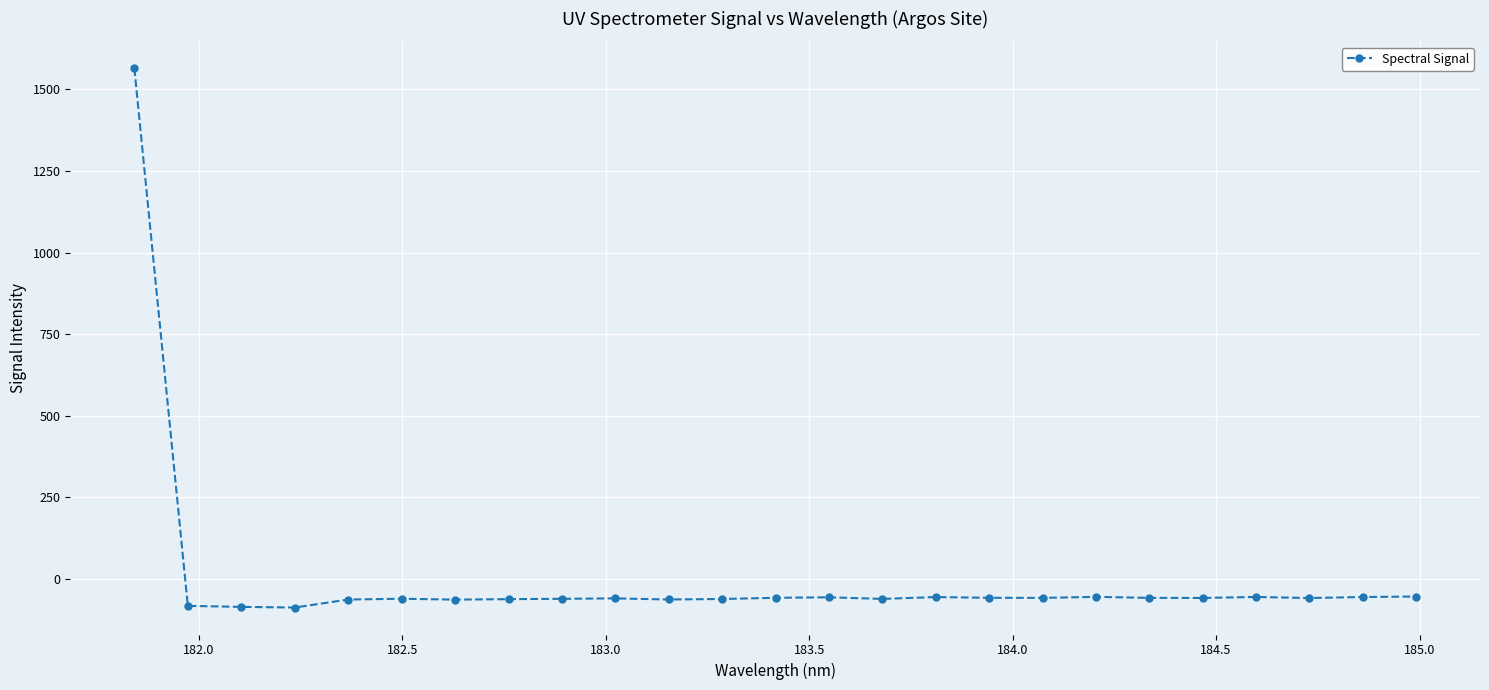

What is the value of the 24th point from the left?

-55.0